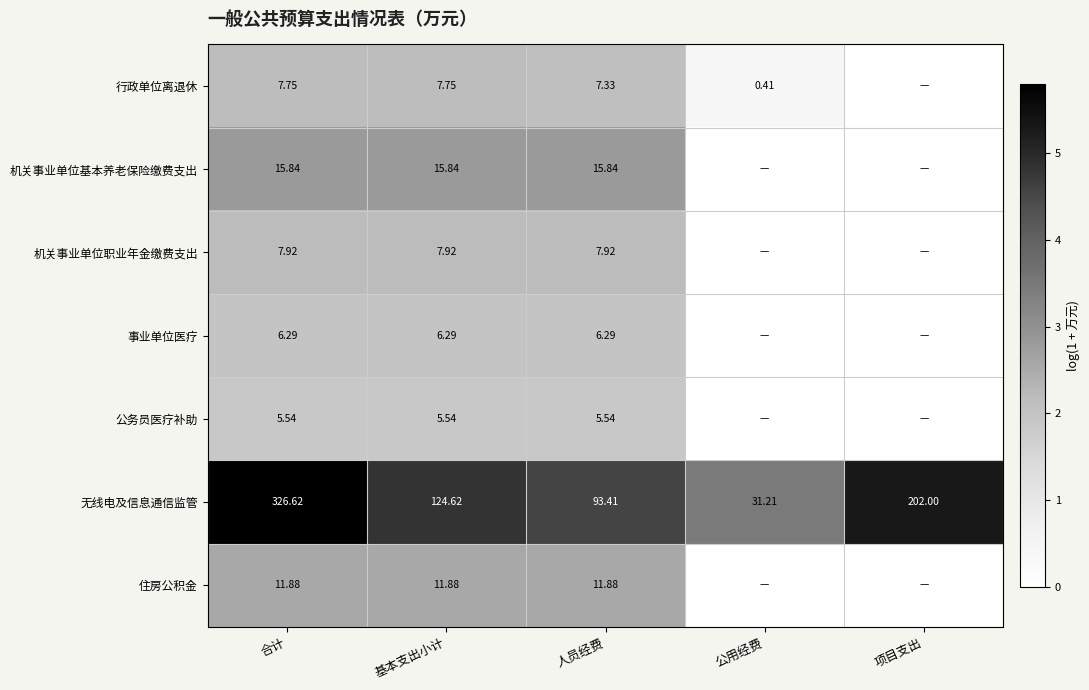

At 合计, list the series in order from smallest to largest.

公务员医疗补助, 事业单位医疗, 行政单位离退休, 机关事业单位职业年金缴费支出, 住房公积金, 机关事业单位基本养老保险缴费支出, 无线电及信息通信监管